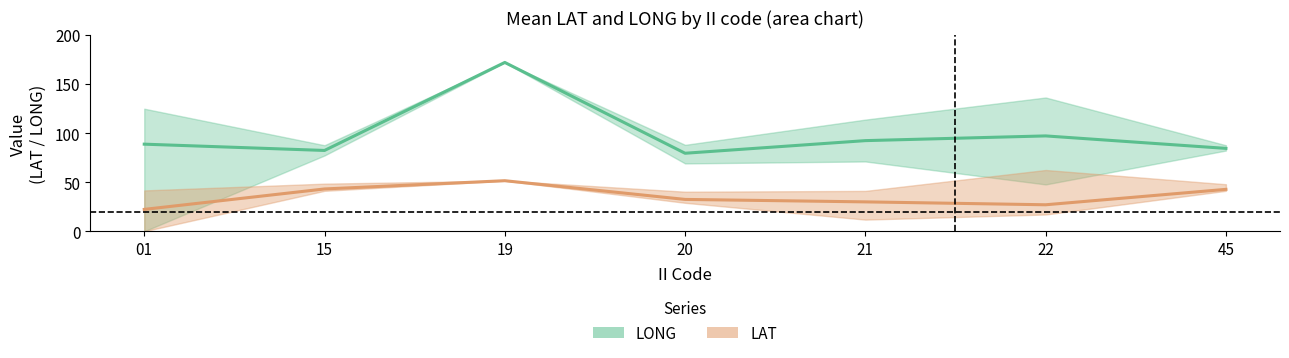

Which label corresponds to the largest value in the chart?

19